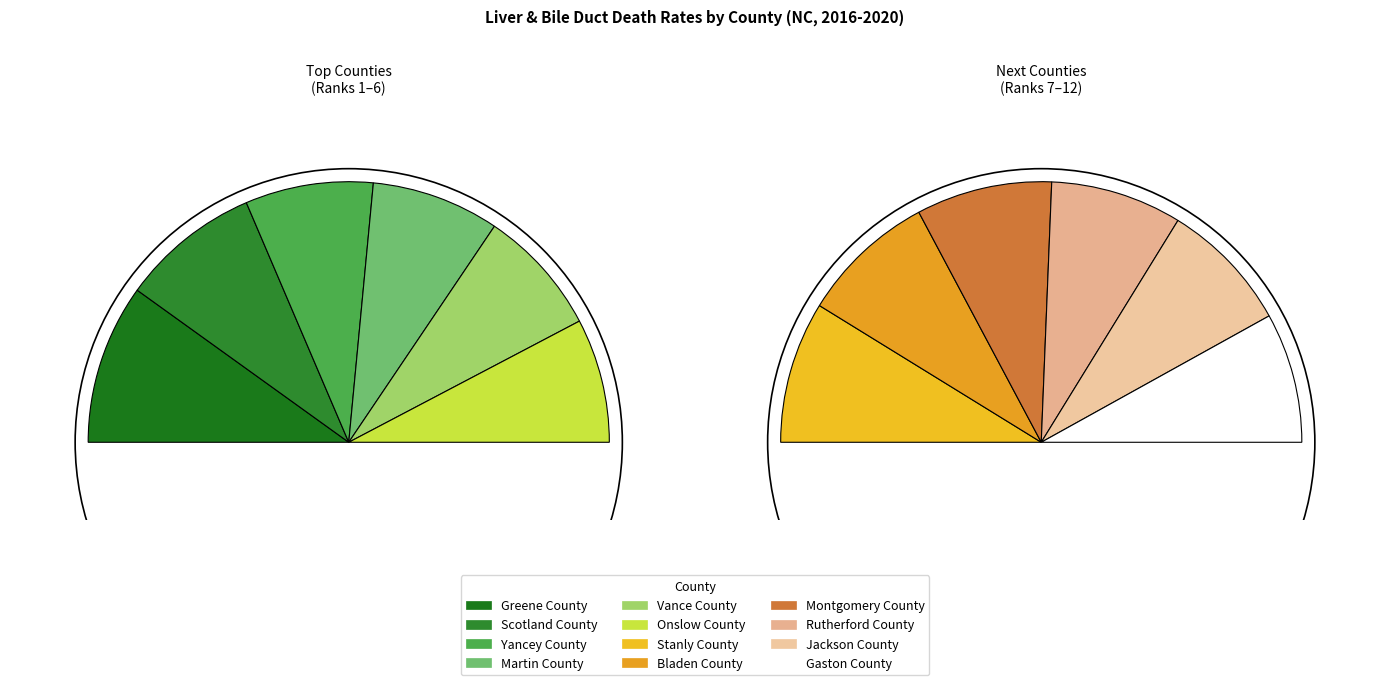

What percentage is the Stanly County slice, to the nearest percent?

8%